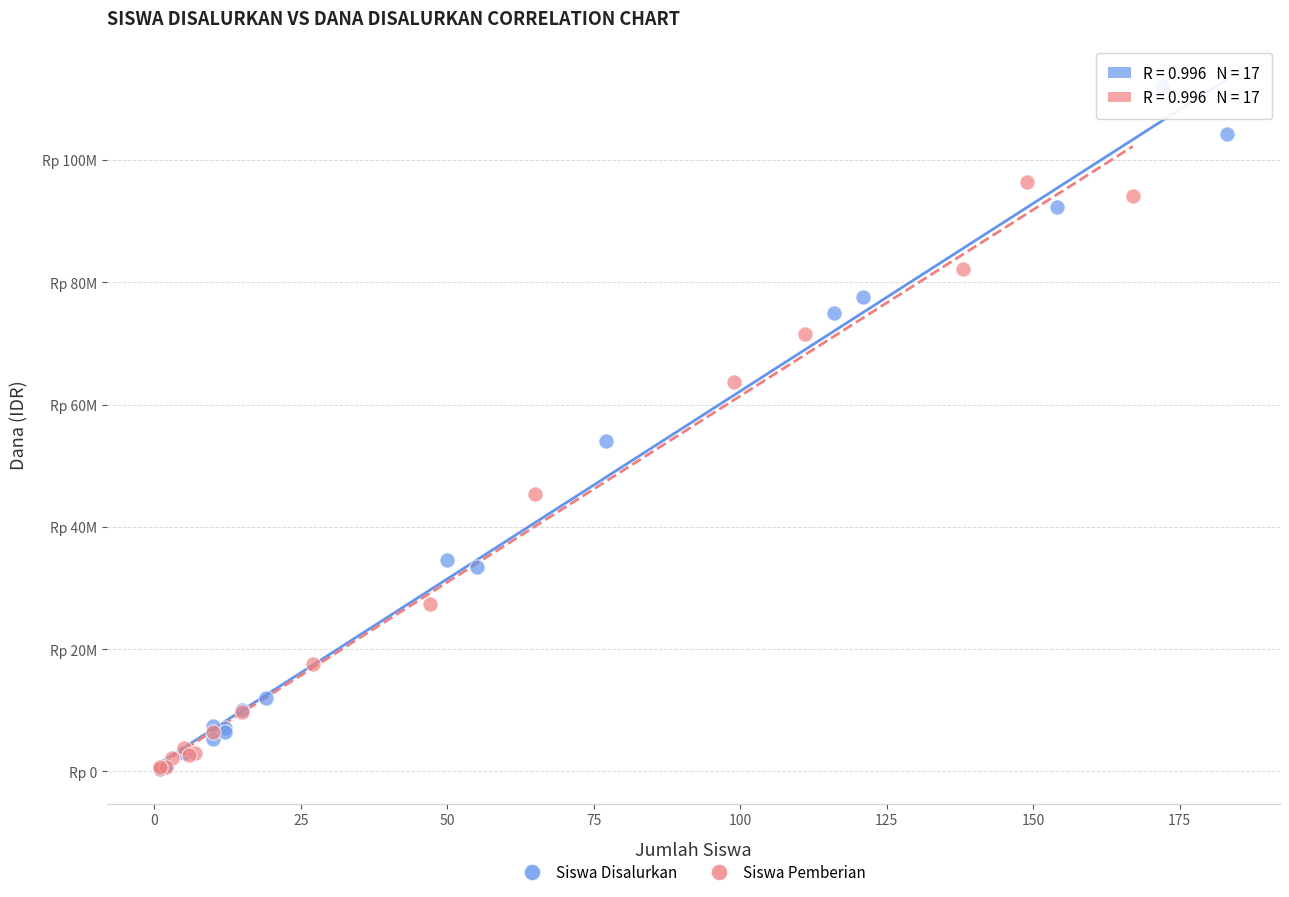

What are all the series names shown in the legend?

Siswa Disalurkan, Siswa Pemberian